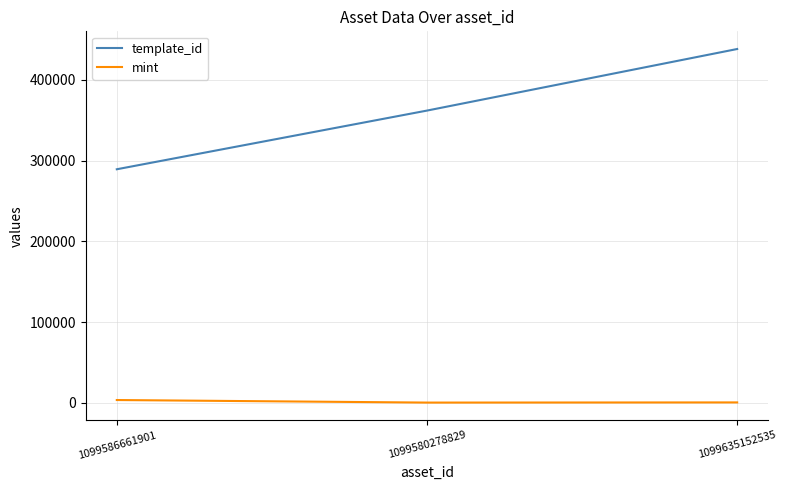

List the series in order of their peak value, lowest first.

mint, template_id